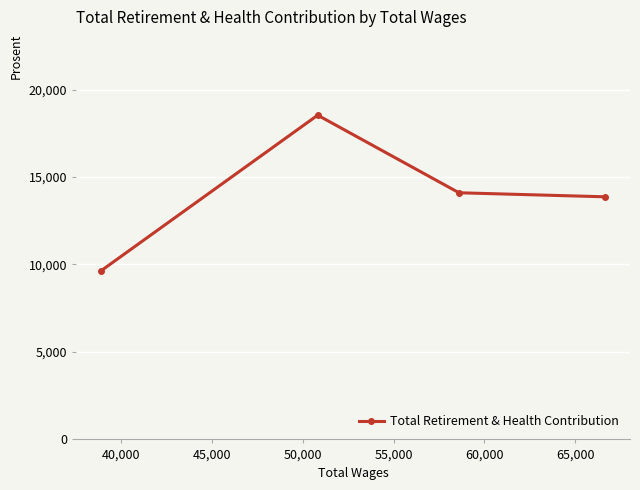

What is the difference between the maximum and minimum values?

8887